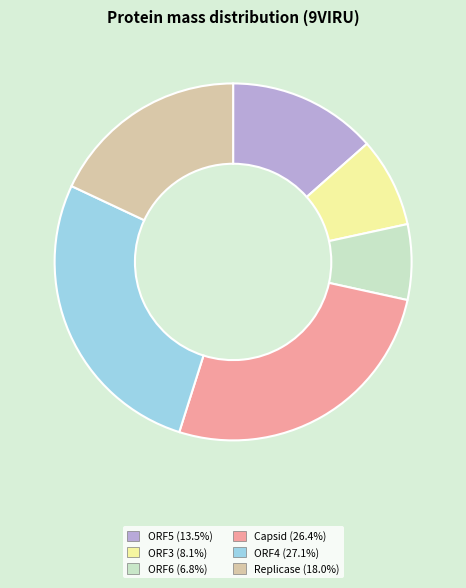

What is the smallest slice in the pie chart?

ORF6